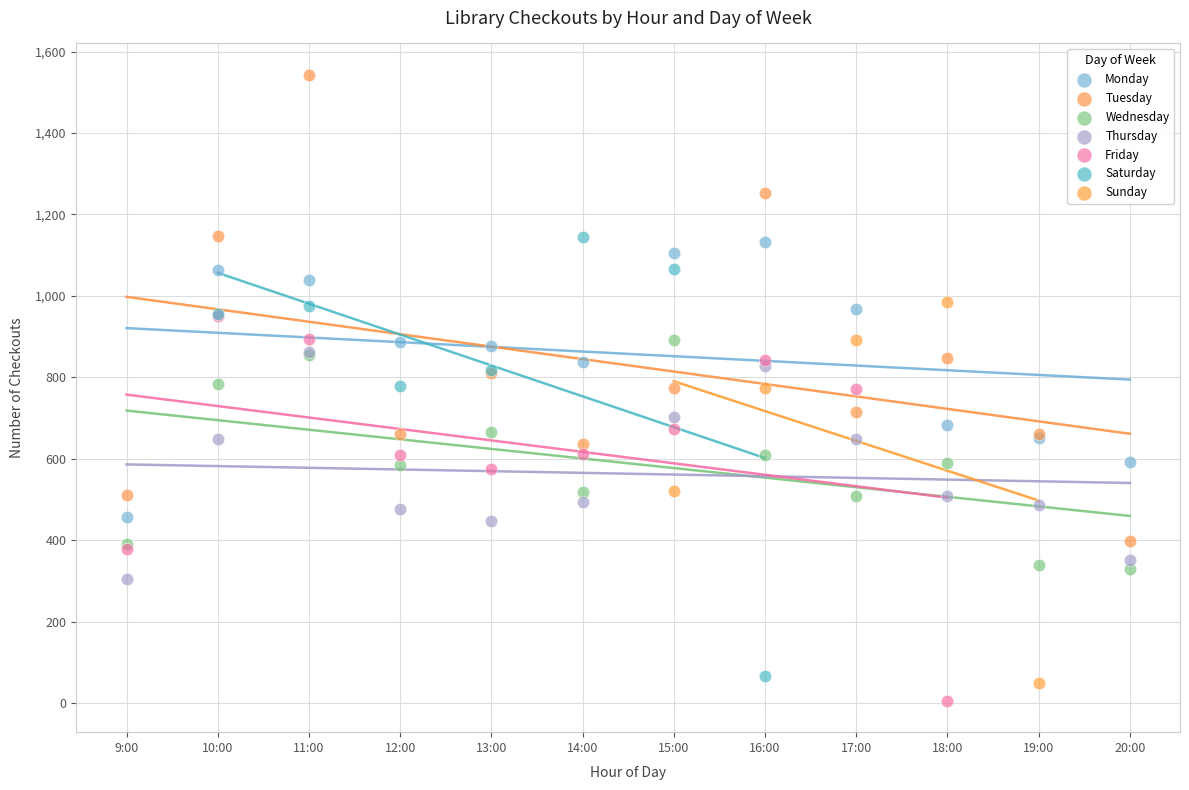

Which series has the largest Y range (max minus min)?

Tuesday